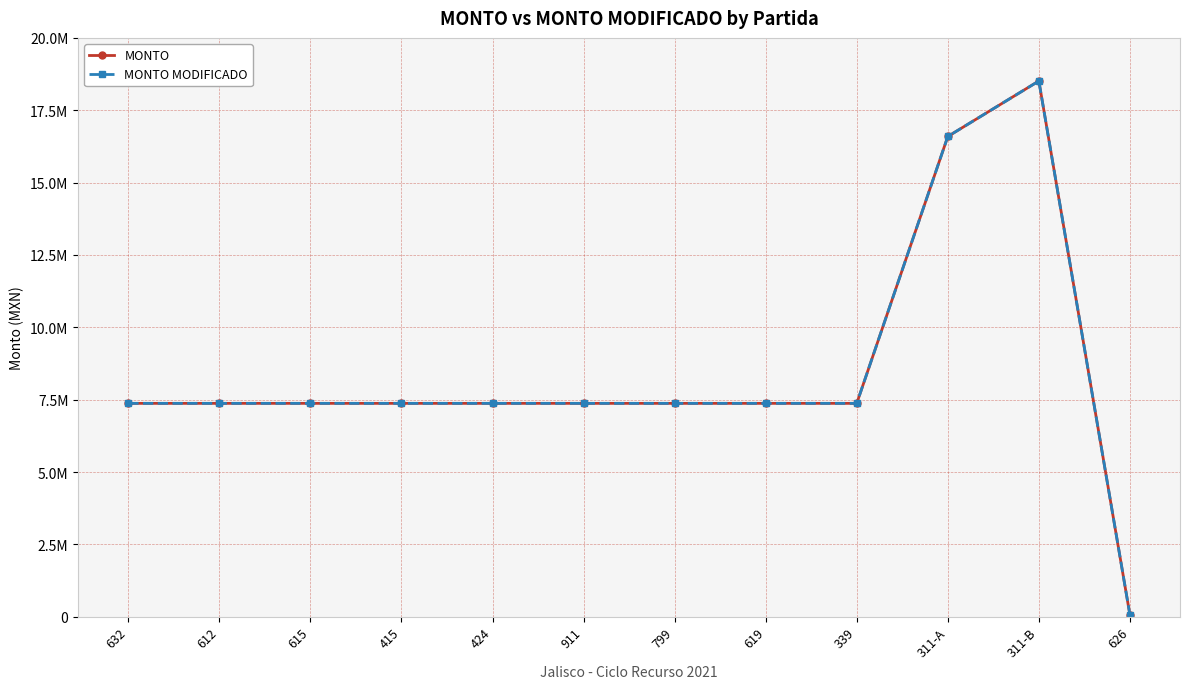

What are all the series names shown in the legend?

MONTO, MONTO MODIFICADO